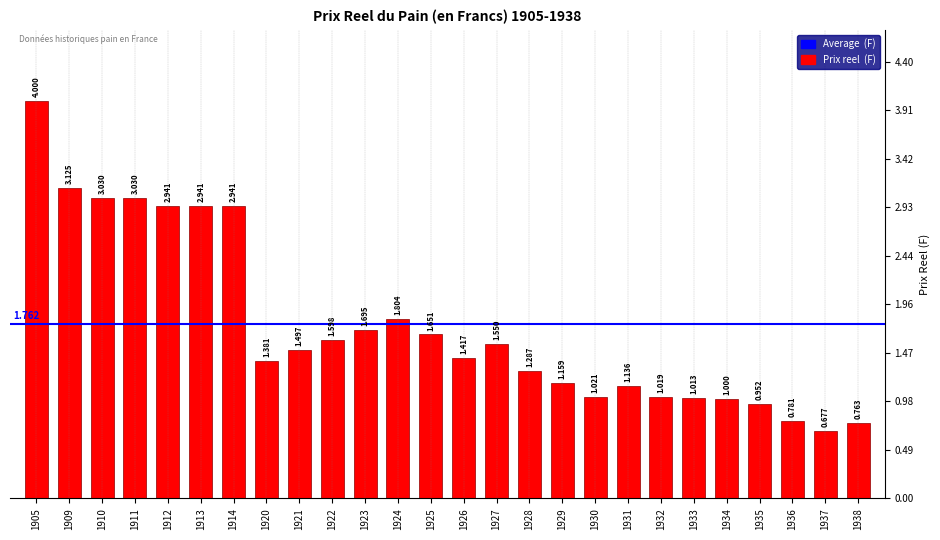

What is the minimum value shown in the chart?

0.7